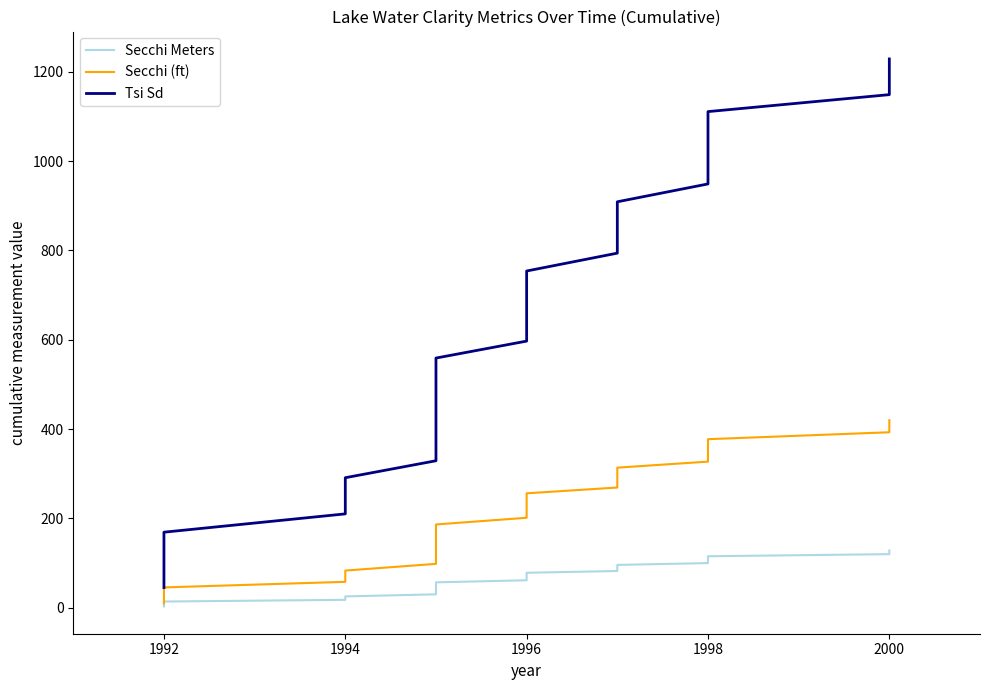

Which series changed the most between 1992 and 2000?

Tsi Sd